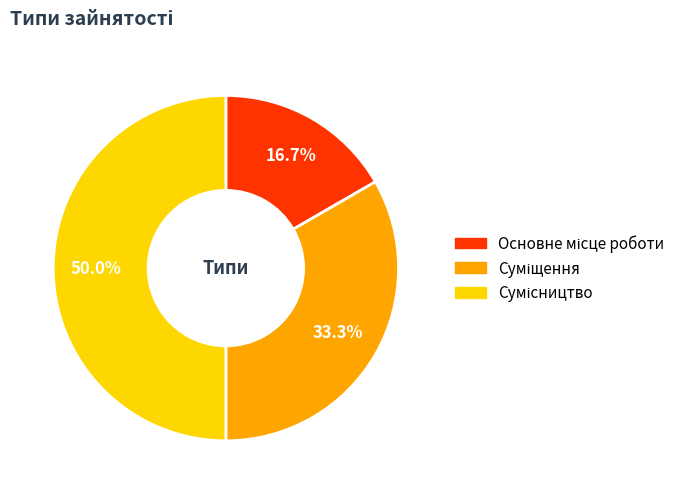

Combined, do Основне місце роботи and Сумісництво account for over 50%?

Yes